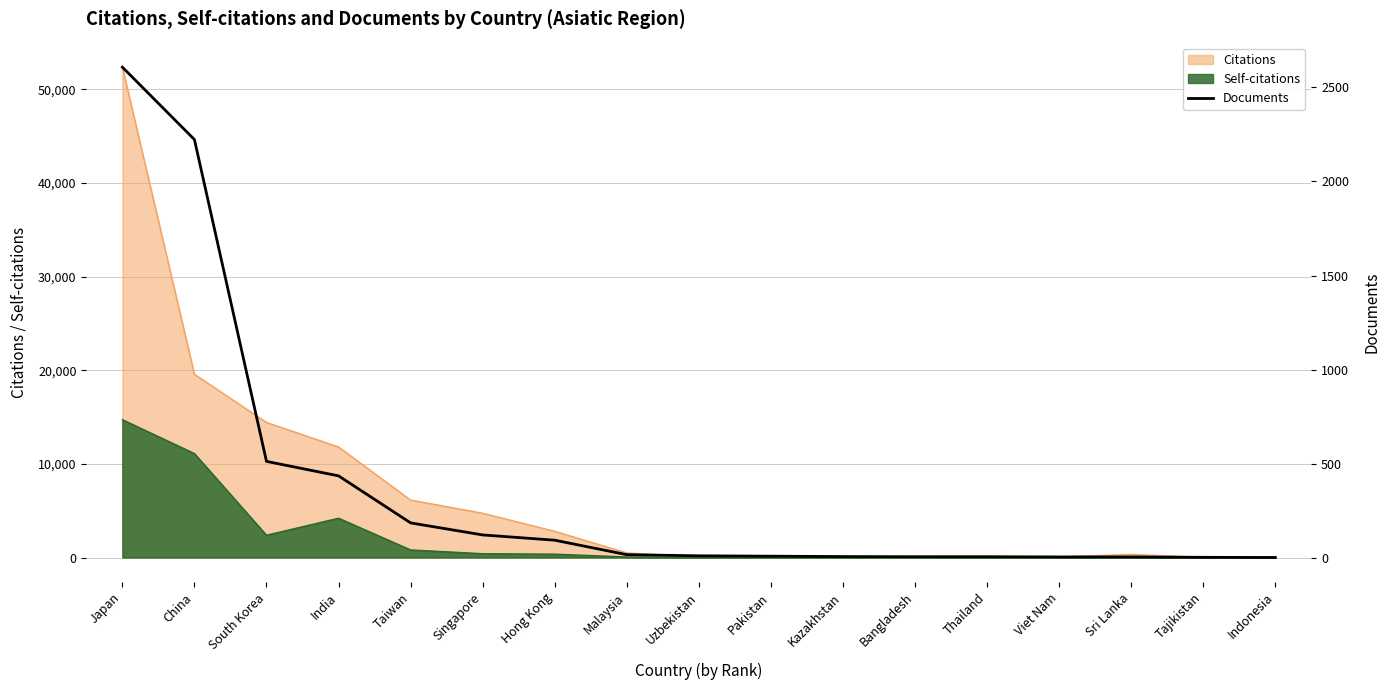

At which label does the data first exceed 10?

Japan